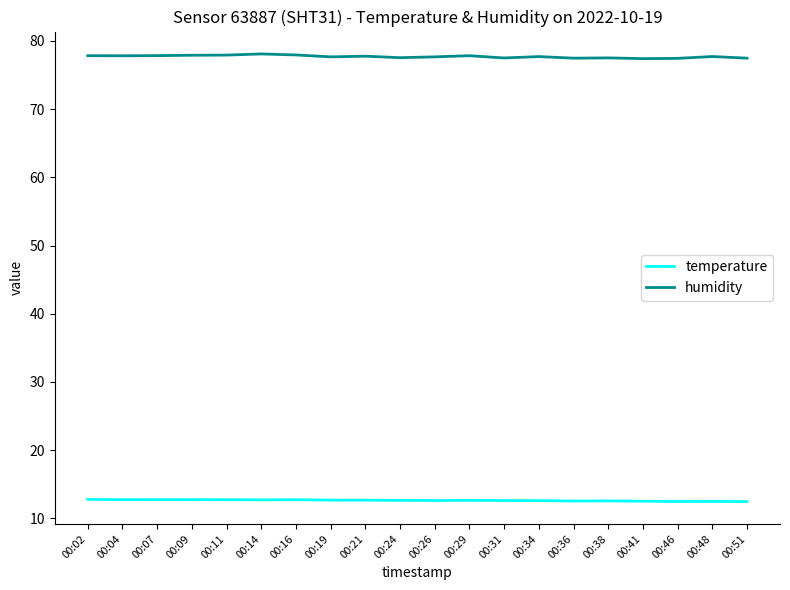

Which series has the largest total across all categories?

humidity